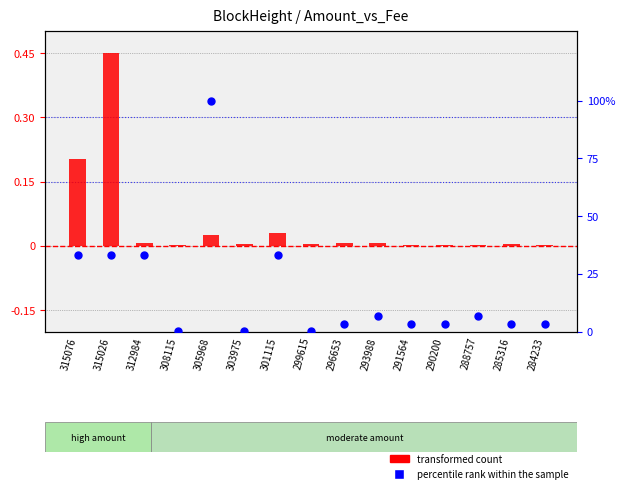

What is the total value across all series at 291564?

3.3